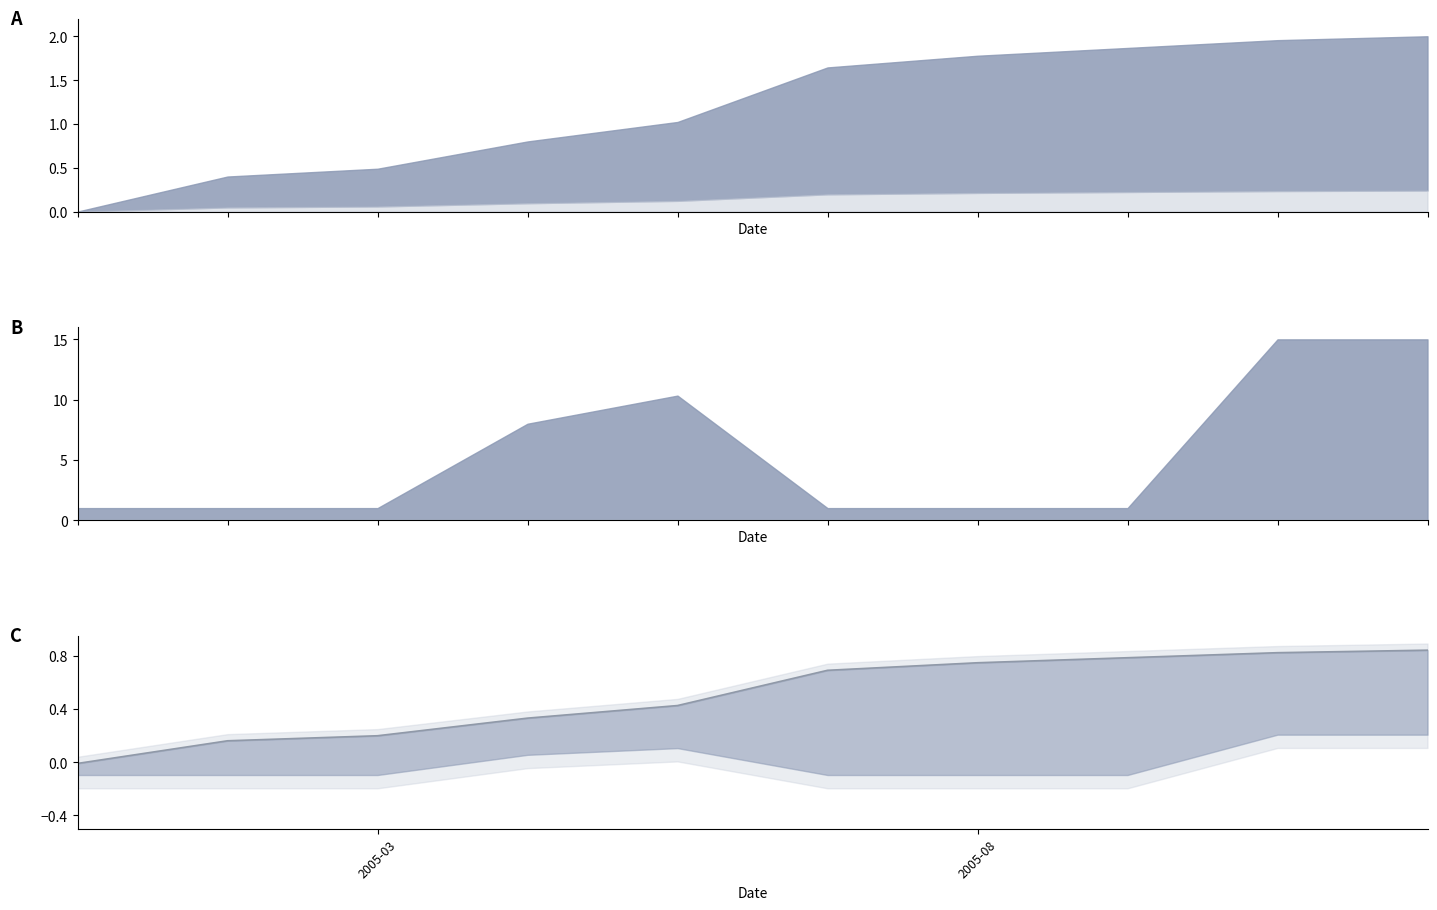

Between 2 and 8, which is larger?

8